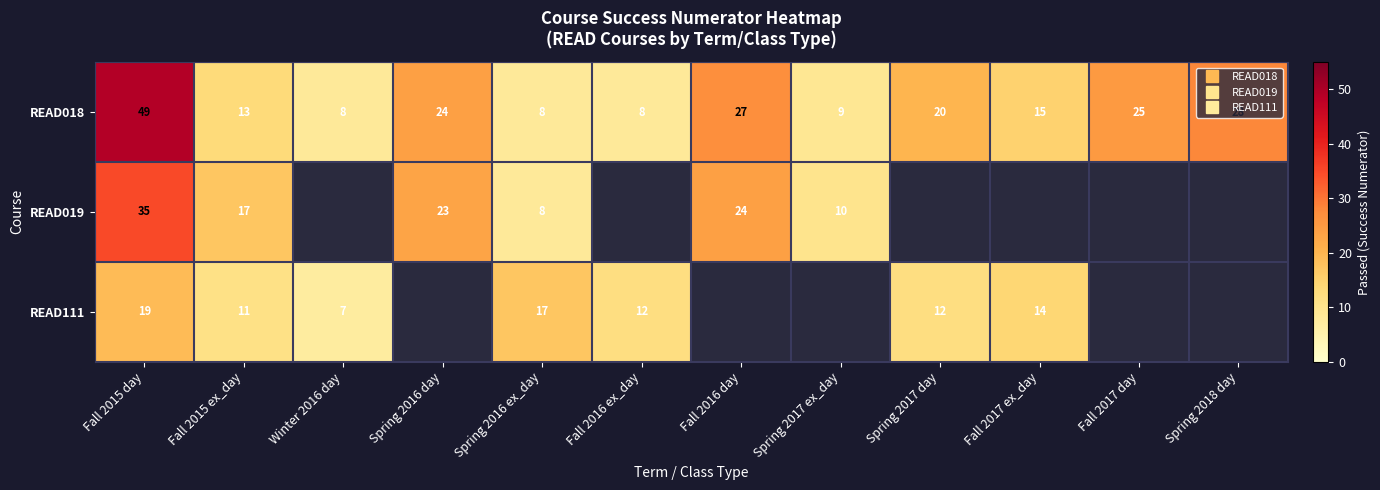

What is the maximum value shown in the chart?

49.0